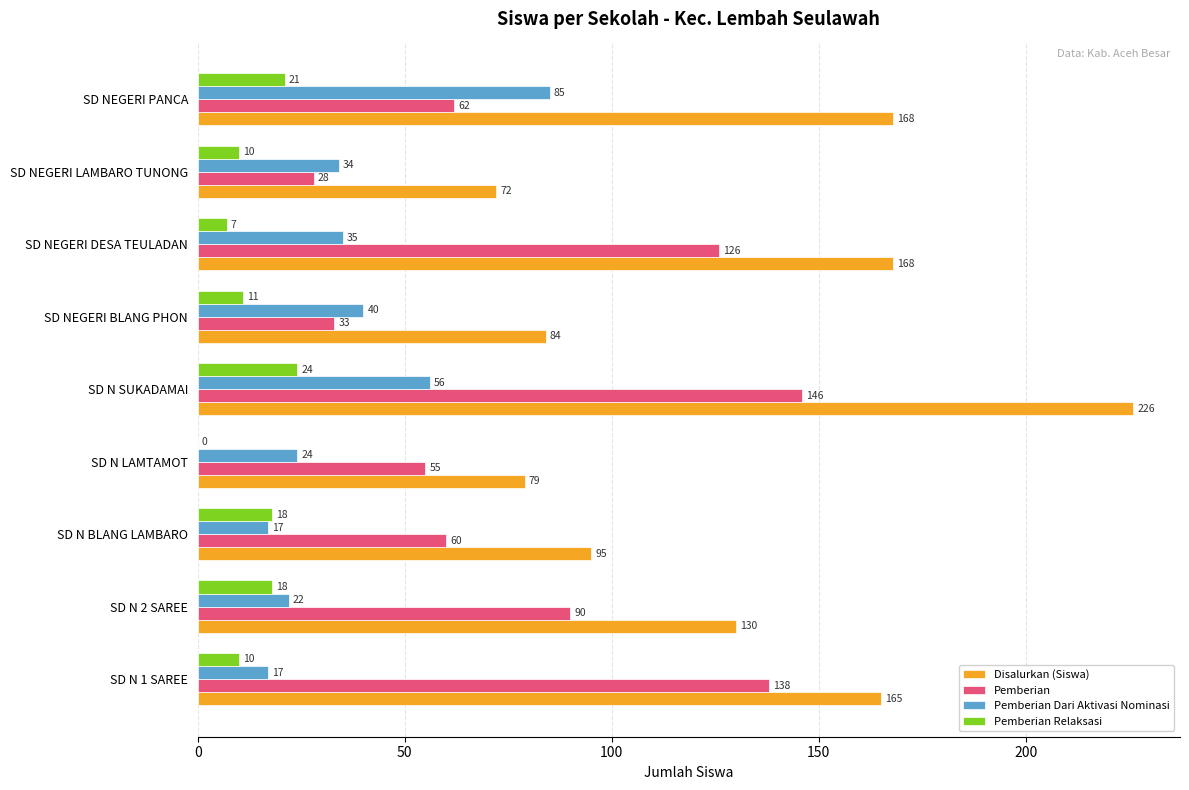

The value of Pemberian at SD N 2 SAREE is 90. True or false?

True